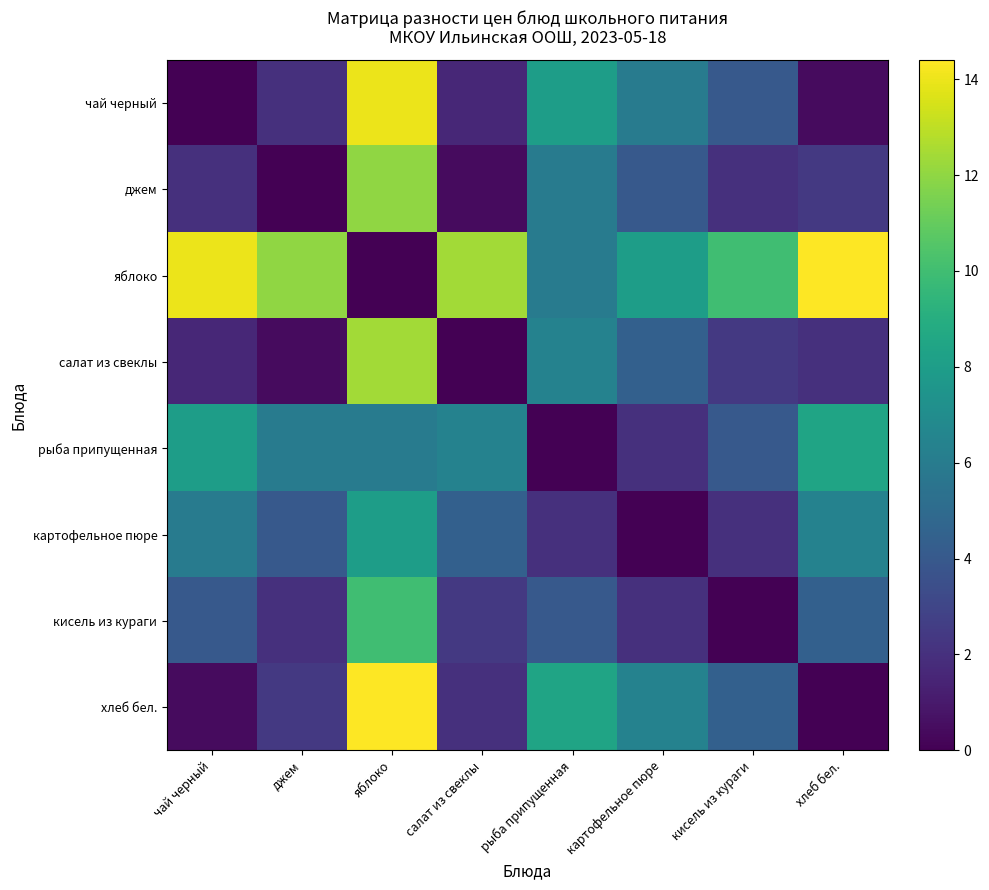

Which has a higher value, салат из свеклы or яблоко?

яблоко